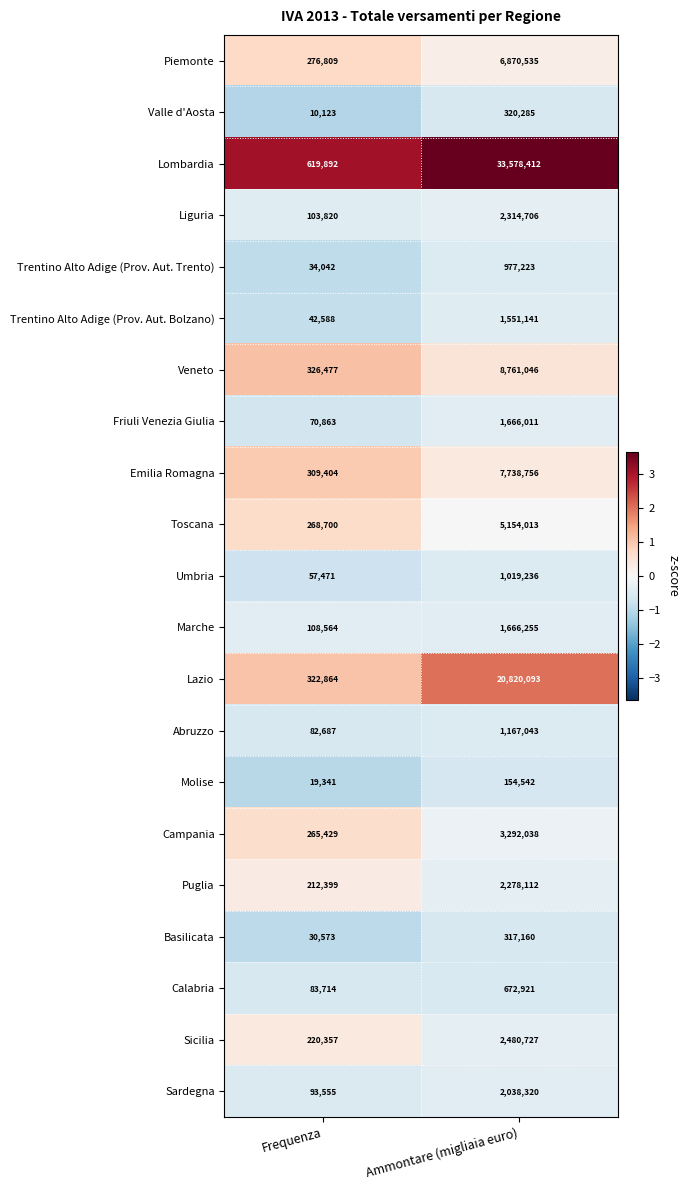

At which label does Campania reach its peak?

Ammontare (migliaia euro)